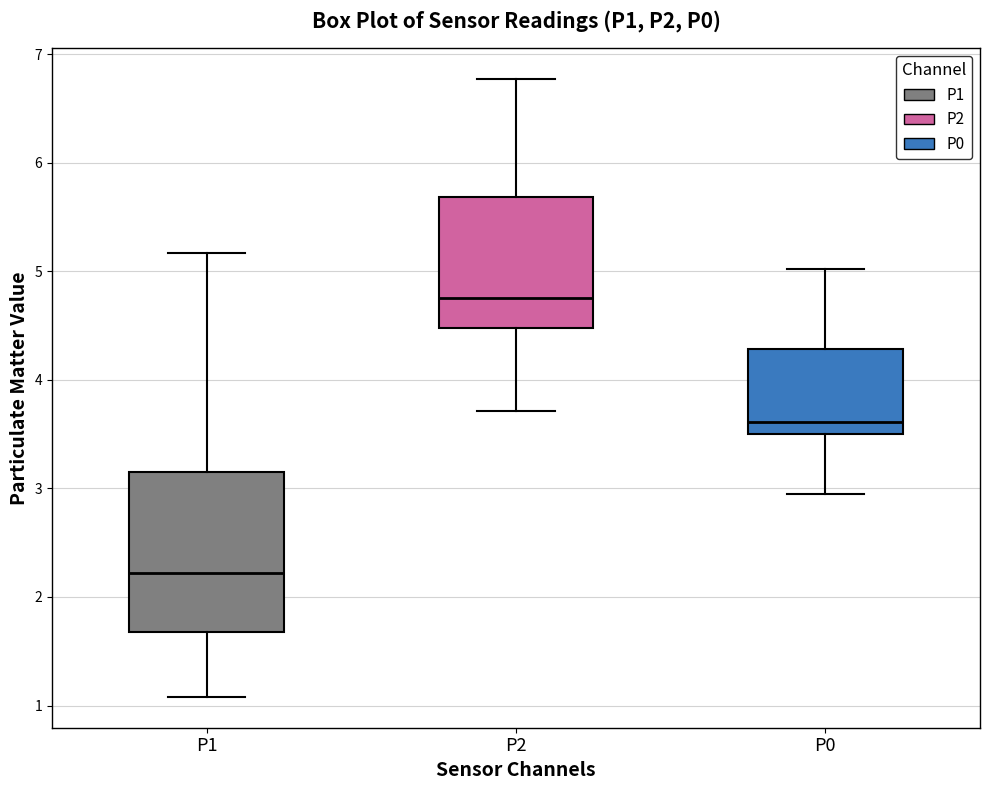

Which box's median line is the lowest?

P1